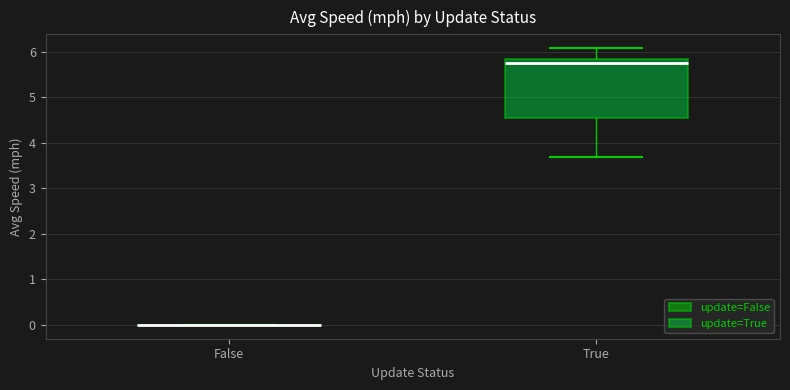

Reading left to right, transcribe this box plot: for each box, give where its median line is, the range the box spans, and where its two whiskers end, as read against the y-axis. The values are not printed on the chart, so give them approximately, as read against the axis.

False: box collapsed to a line at 0.0, whiskers 0.0 to 0.0
True: median 5.7, box 4.5 to 5.8, whiskers 3.7 to 6.1